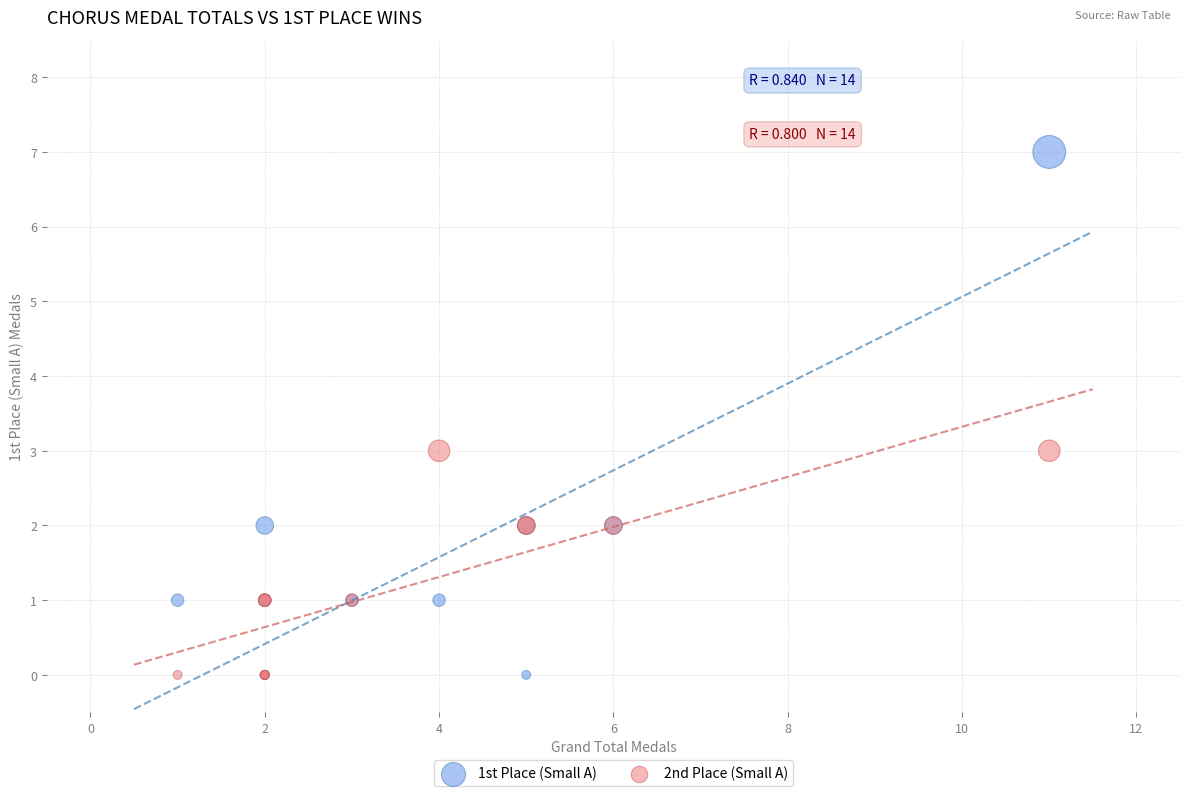

Which series has the largest Y range (max minus min)?

1st Place (Small A)